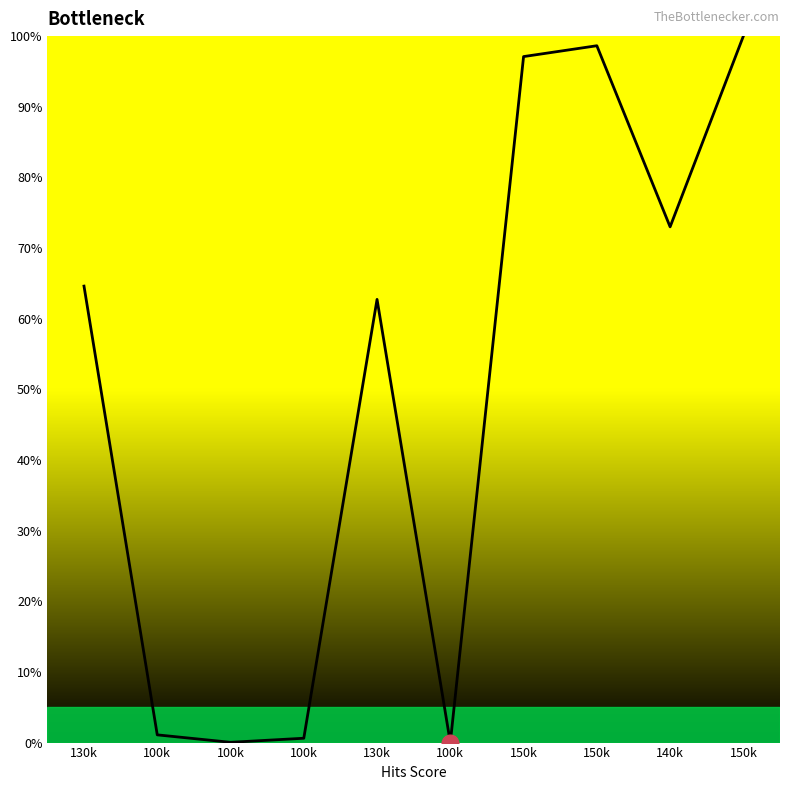

True or false: there are more than 2 points higher than both neighbors.

False